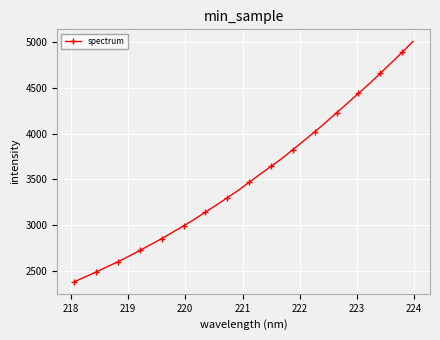

What is the maximum value shown in the chart?

5008.5